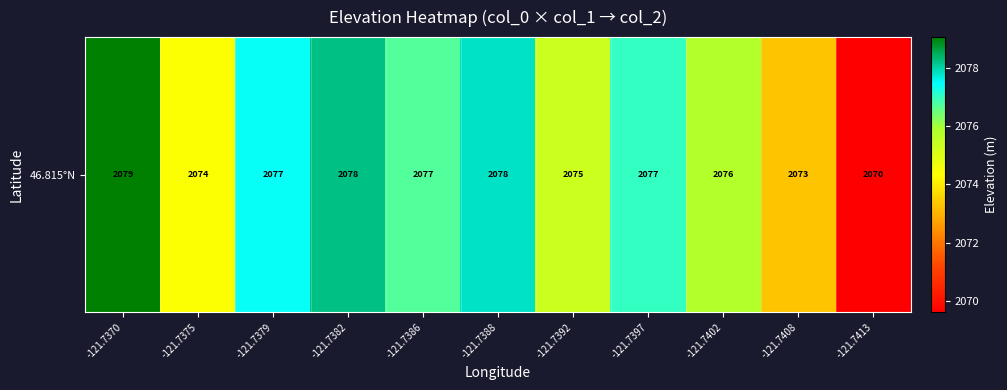

The value at -121.7388 is 2077.8. True or false?

True